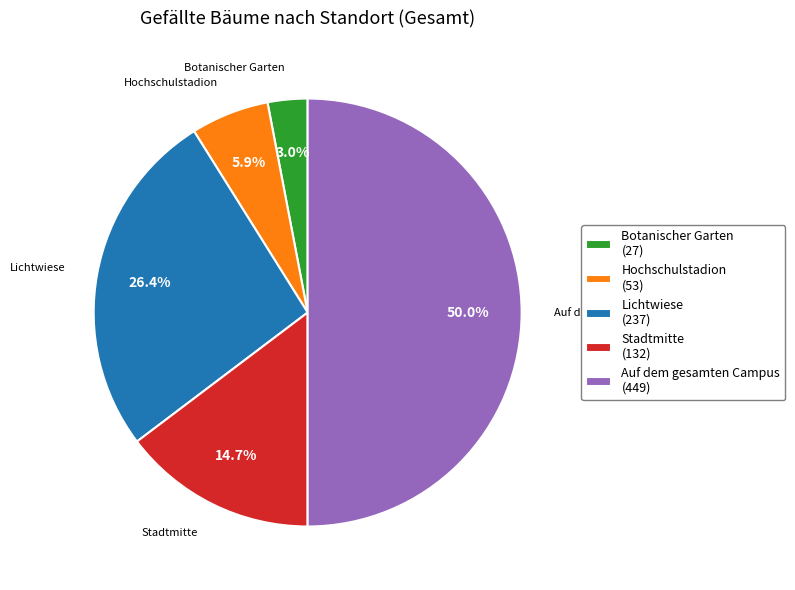

Rank the categories by value from highest to lowest.

Auf dem gesamten Campus, Lichtwiese, Stadtmitte, Hochschulstadion, Botanischer Garten